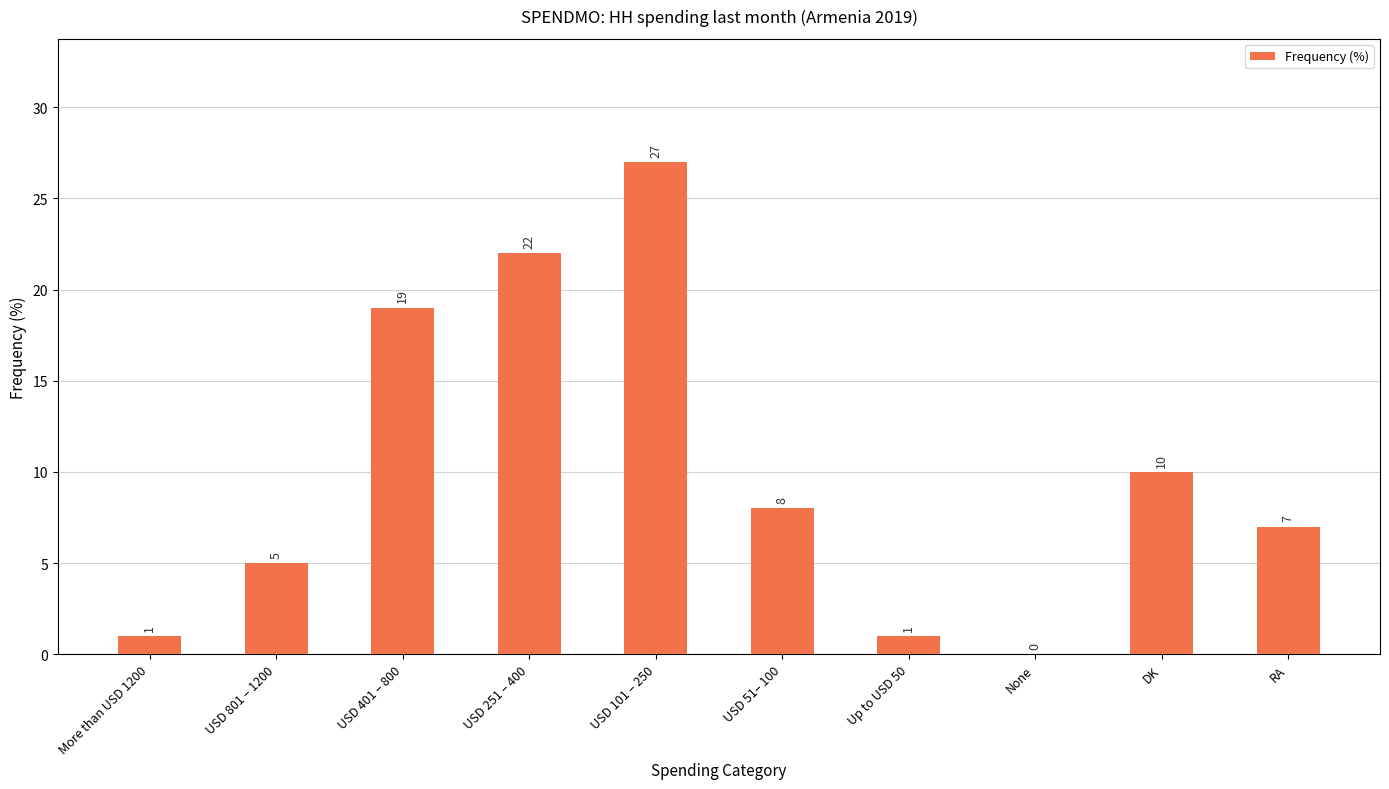

Approximately how many times larger is the value at Up to USD 50 compared to USD 51– 100?

0.1